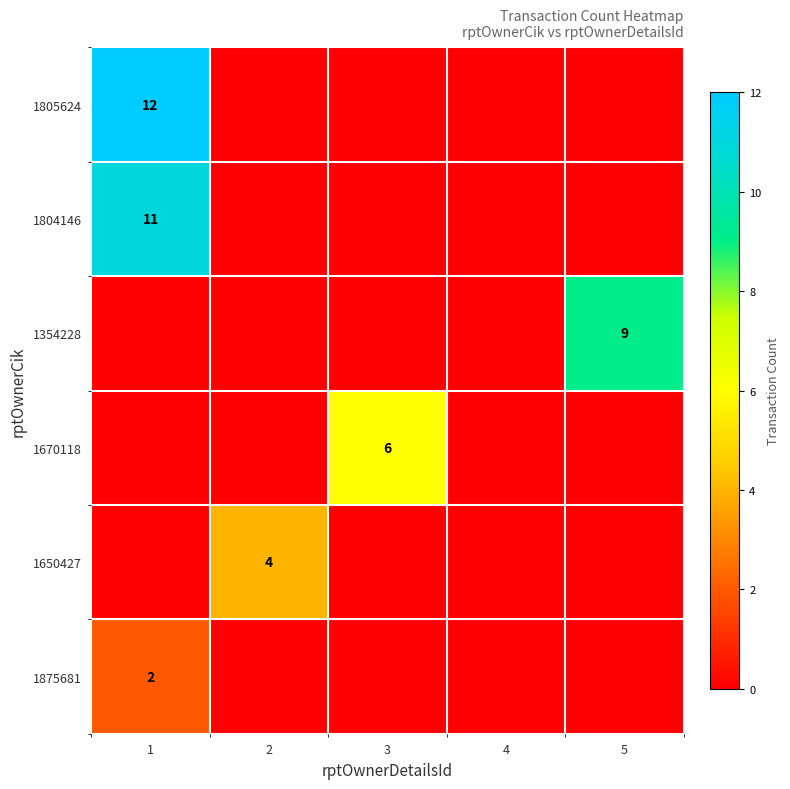

What is the difference between the maximum and minimum values in the 1805624 series?

12